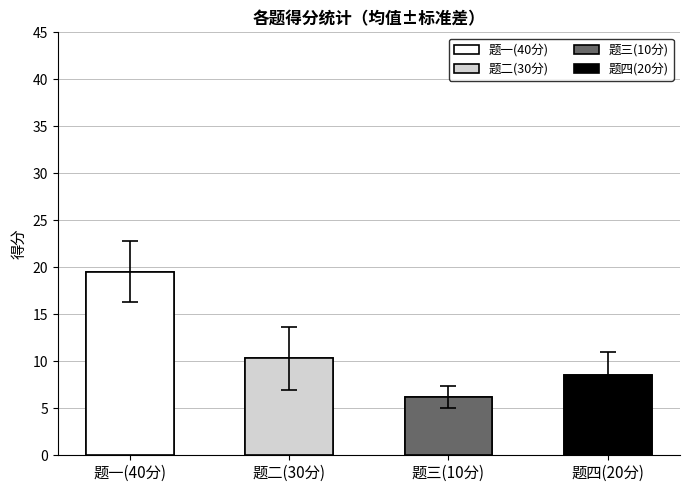

Reading left to right, extract all data points from this chart.

19.6	10.3	6.2	8.5